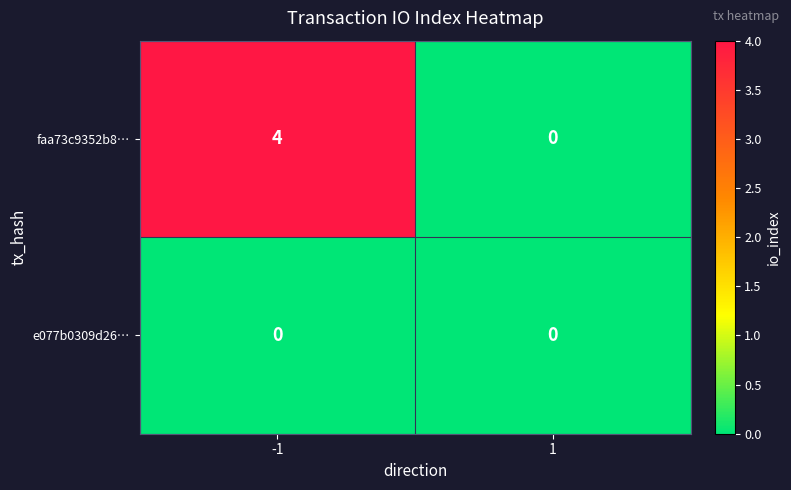

What is the maximum value shown in the chart?

4